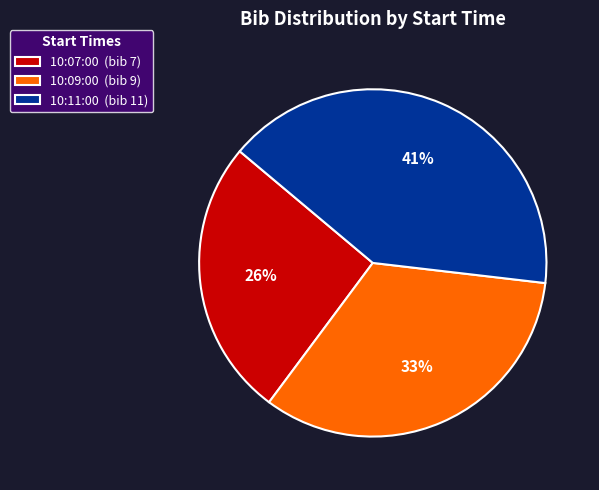

Is the sum of 10:09:00 and 10:11:00 greater than half?

Yes